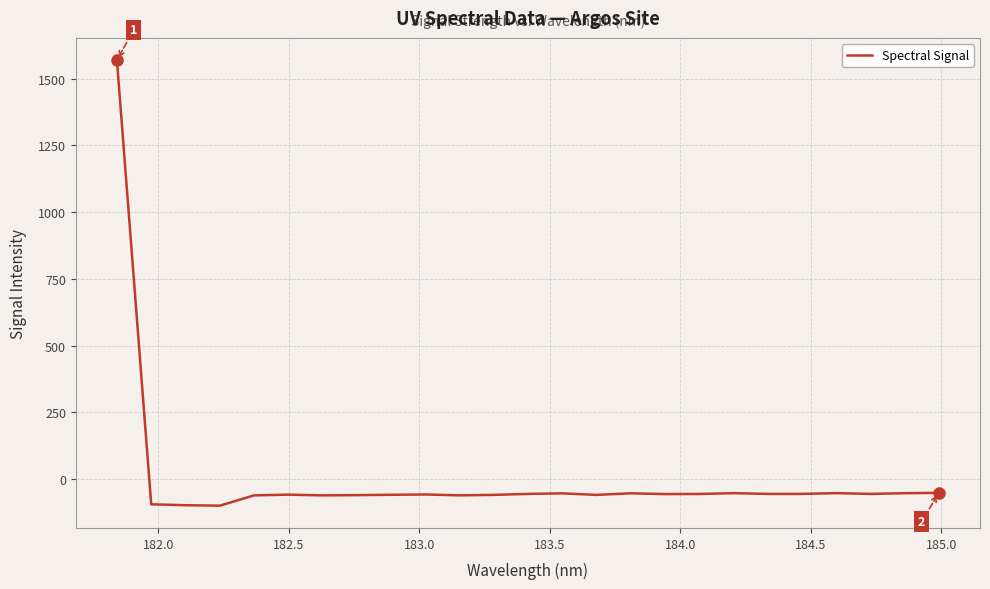

What is the maximum value shown in the chart?

1569.6